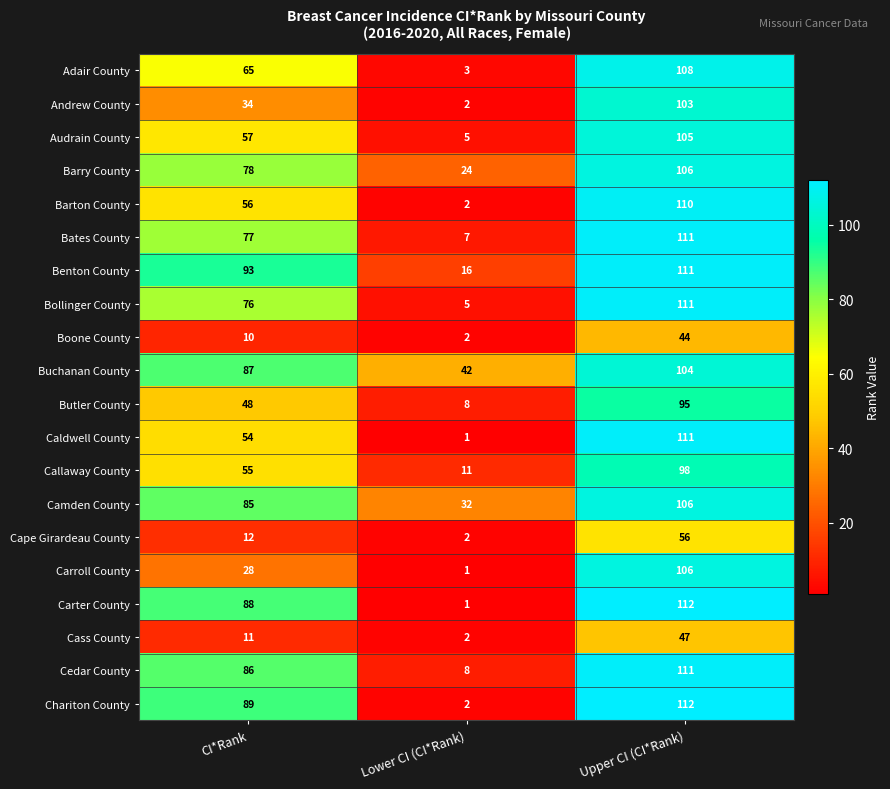

The Barton County series shows 182 at Upper CI (CI*Rank). True or false?

False